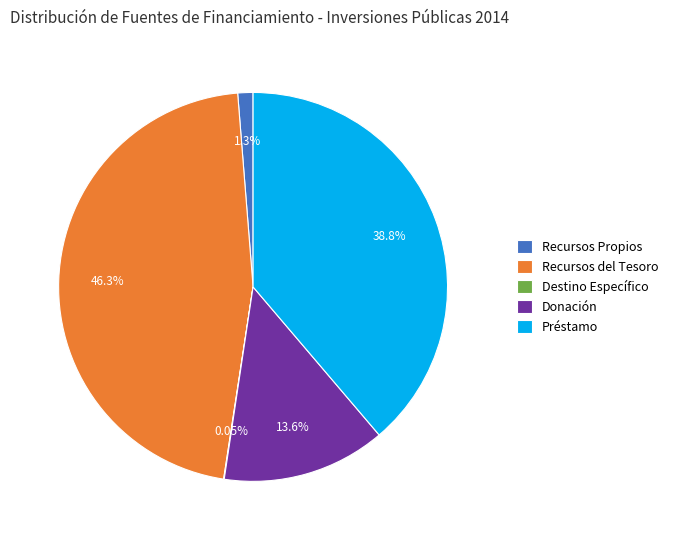

Does any single category account for the majority?

No